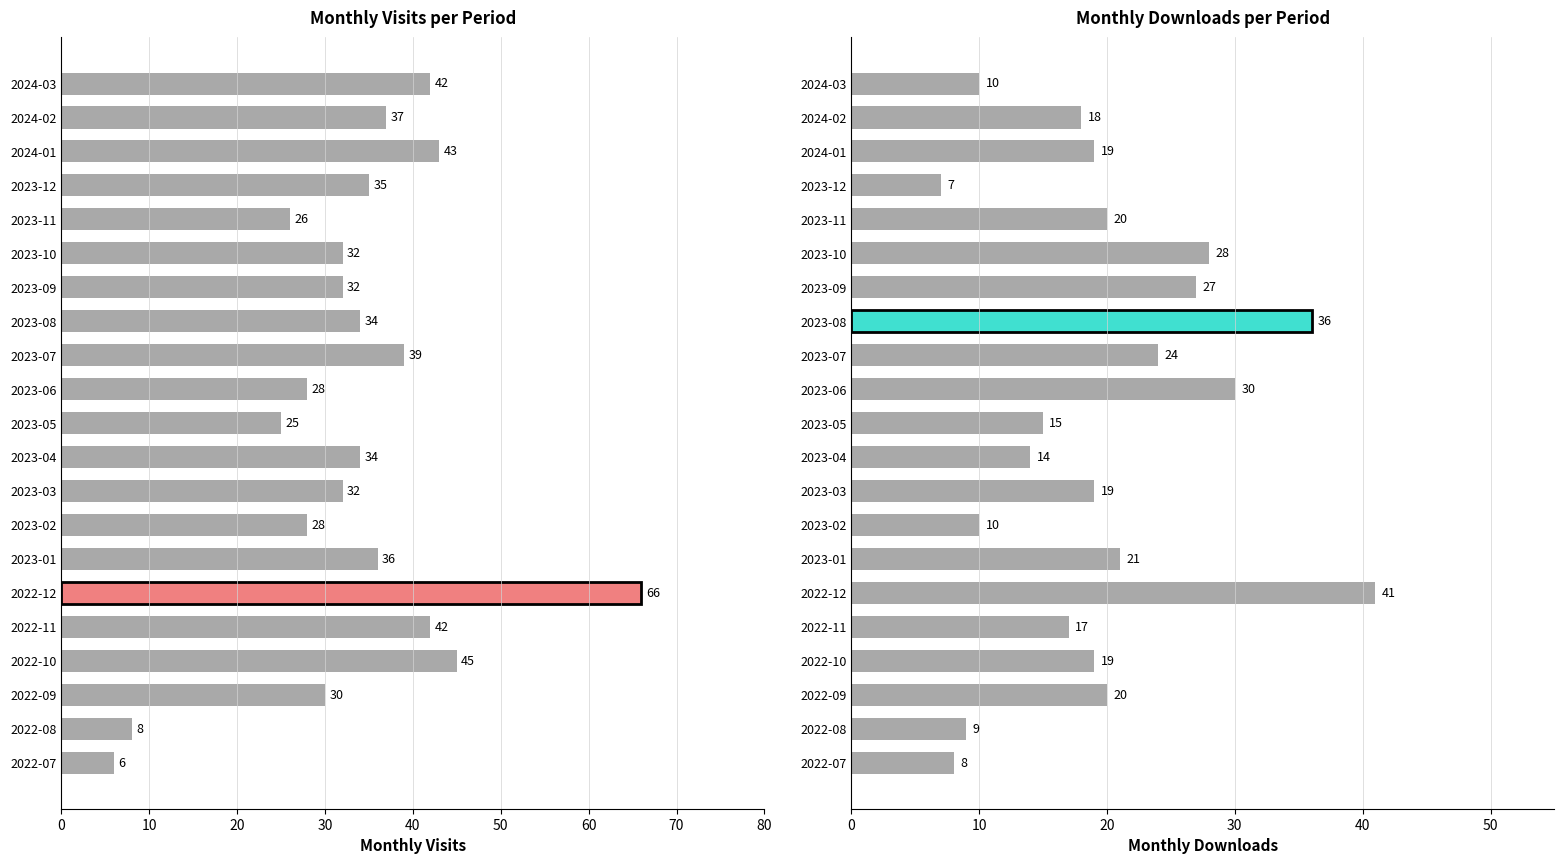

How many categories are shown in the chart?

21